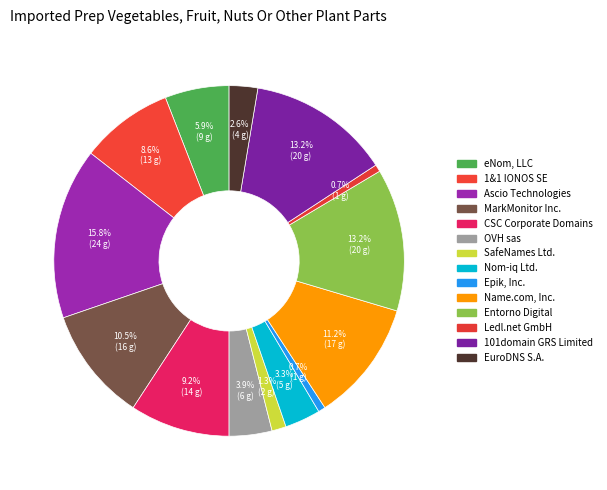

Count the number of slices in the pie.

14